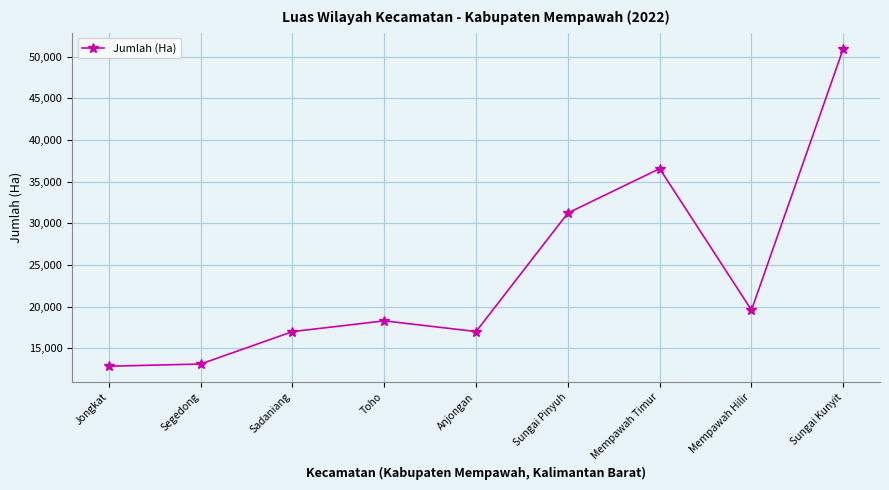

What is the change in value from Jongkat to Mempawah Hilir?

+6740